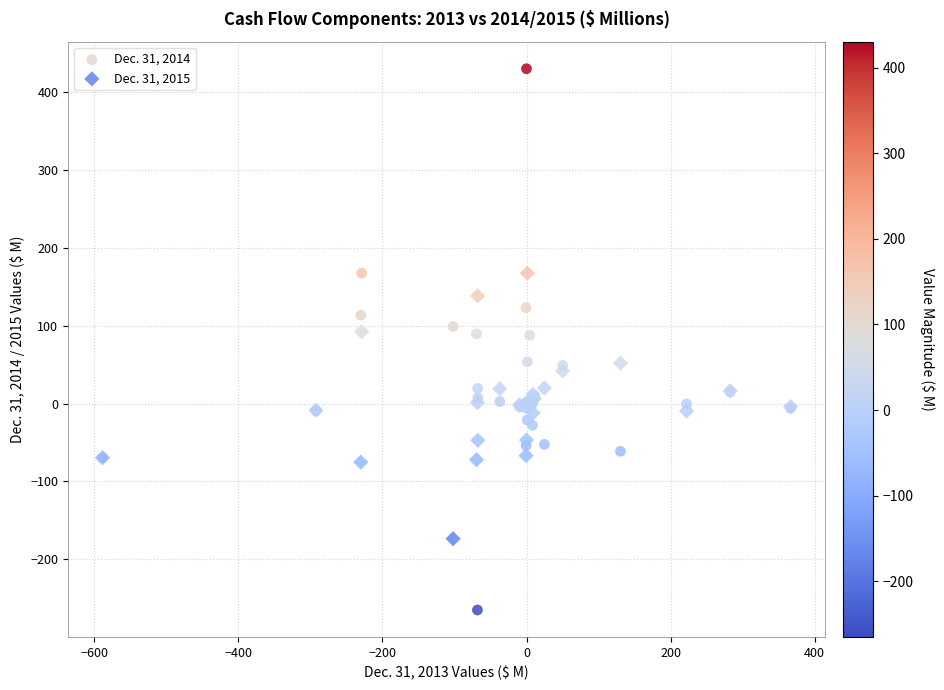

Which series has the widest spread of Y values?

Dec. 31, 2014